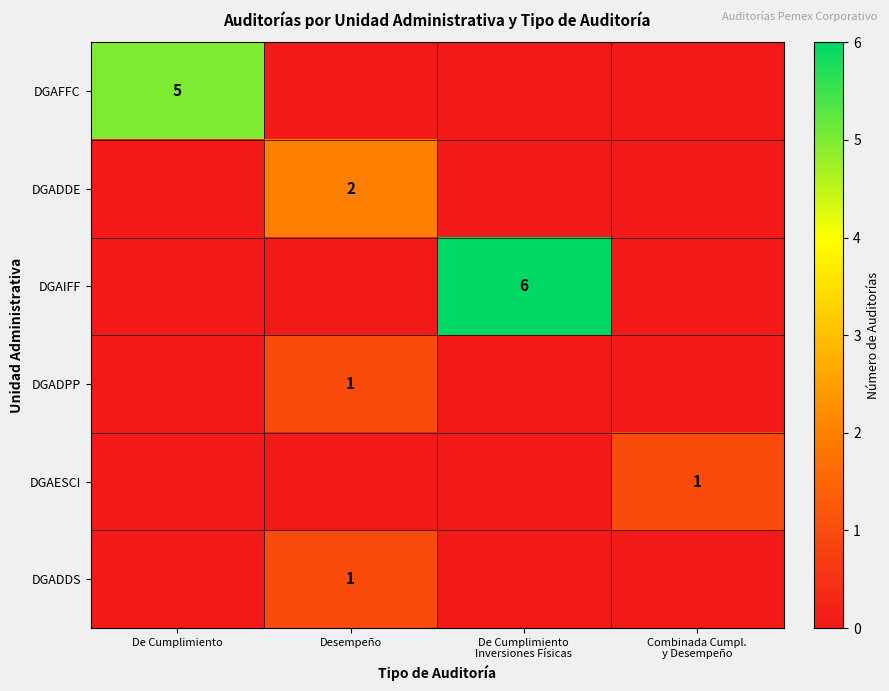

Is it true that DGADDS equals 0 at Desempeño?

False